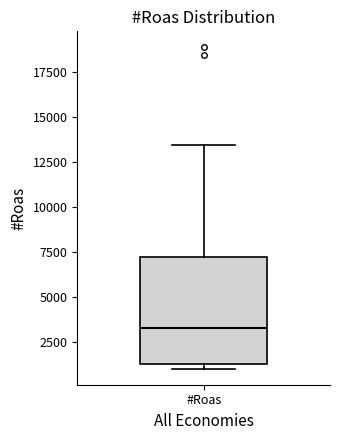

Transcribe this box plot: give where the median line is, the range the box spans, and where the two whiskers end, as read against the y-axis. The values are not printed on the chart, so give them approximately, as read against the axis.

median 3500, box 1500 to 7000, whiskers 1000 to 13500